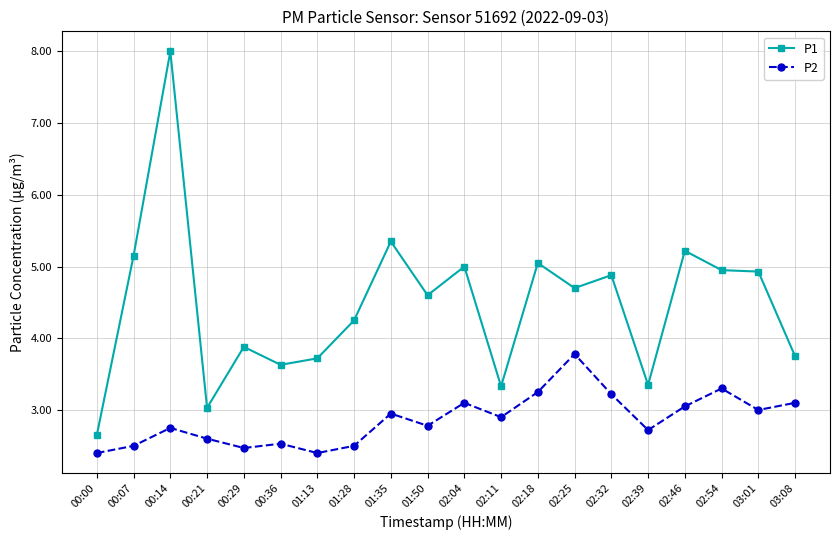

What is the average value of the P1 series?

4.5